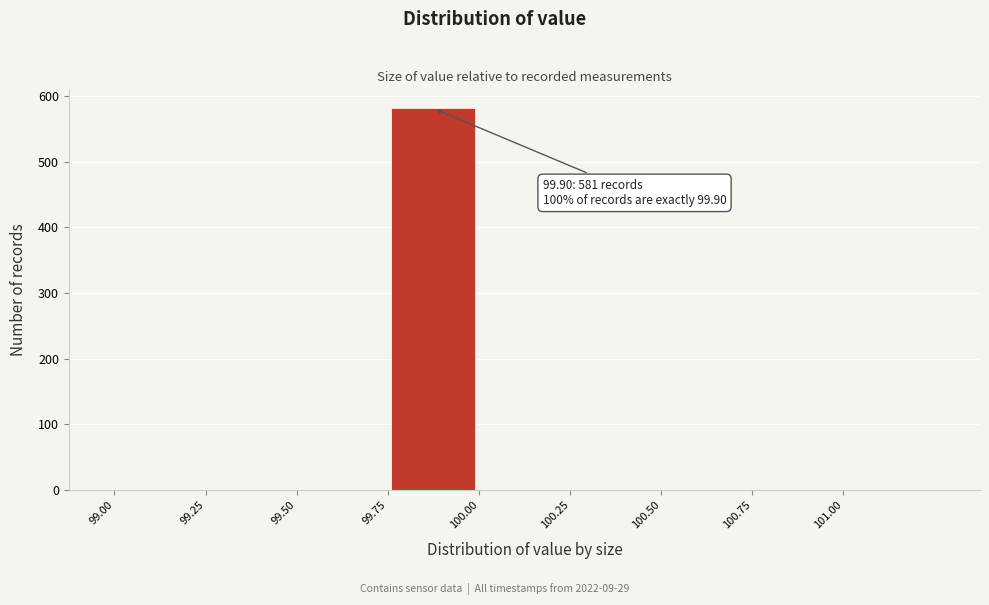

Which range on the x-axis has the tallest bar?

99.75 to 100.00